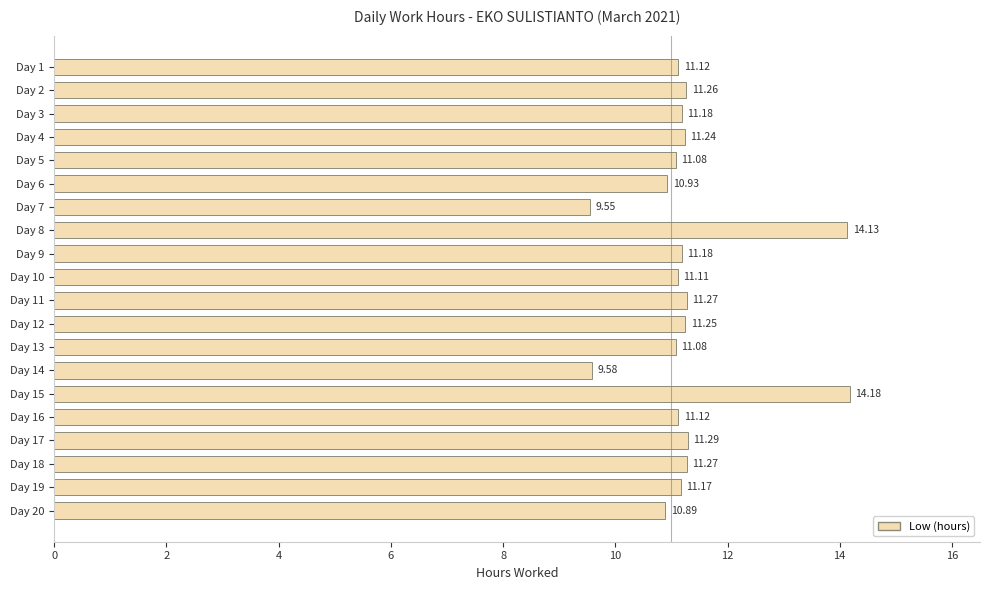

What is the average value?

11.3